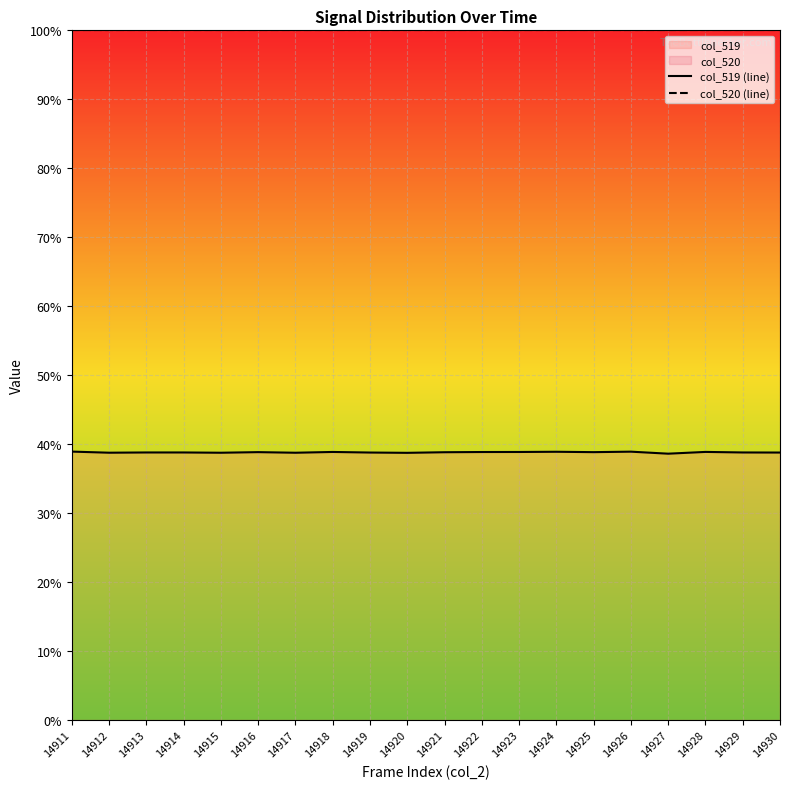

Which series changed the most between 14923 and 14927?

col_519 (line)